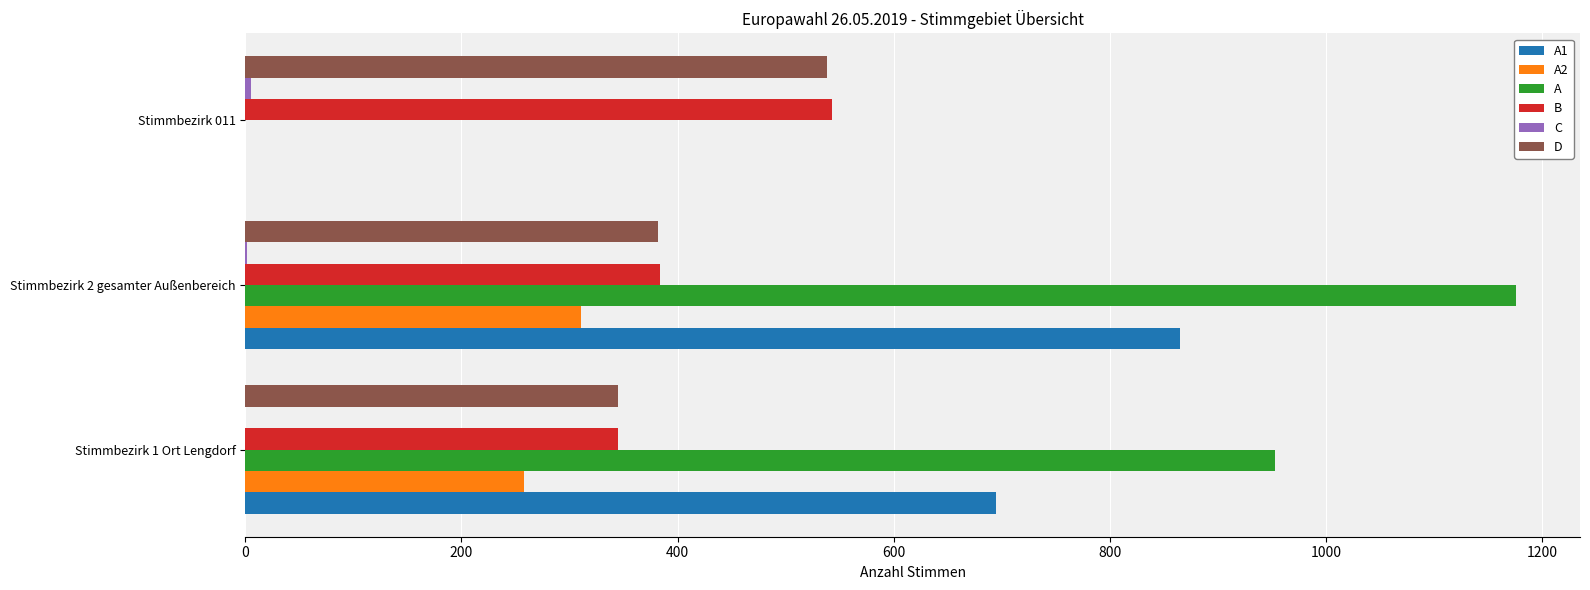

How many data points does each series have?

3